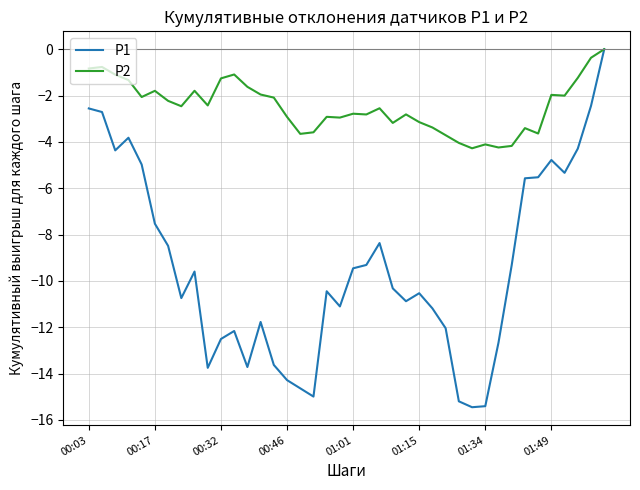

What is the difference between the maximum and second lowest values in the P1 series?

15.4